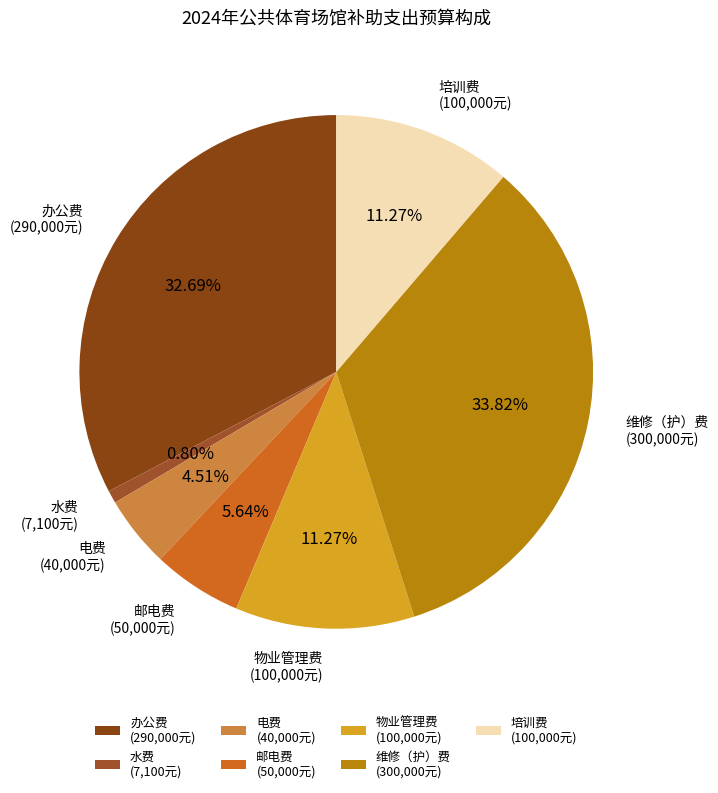

What is the ratio of the value at 电费 (40,000元) to the value at 邮电费 (50,000元)?

0.8